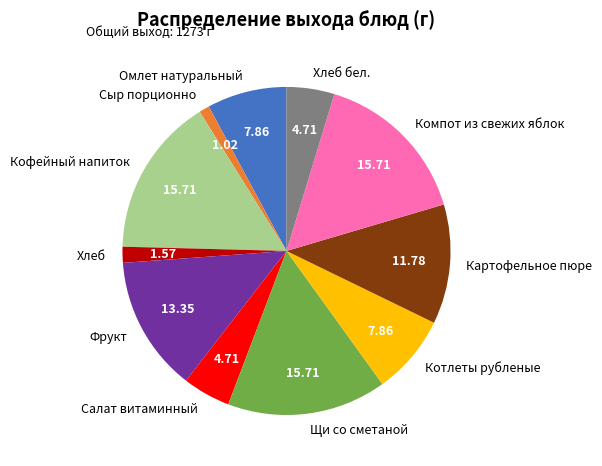

Approximately how many times larger is the value at Кофейный напиток compared to Картофельное пюре?

1.3